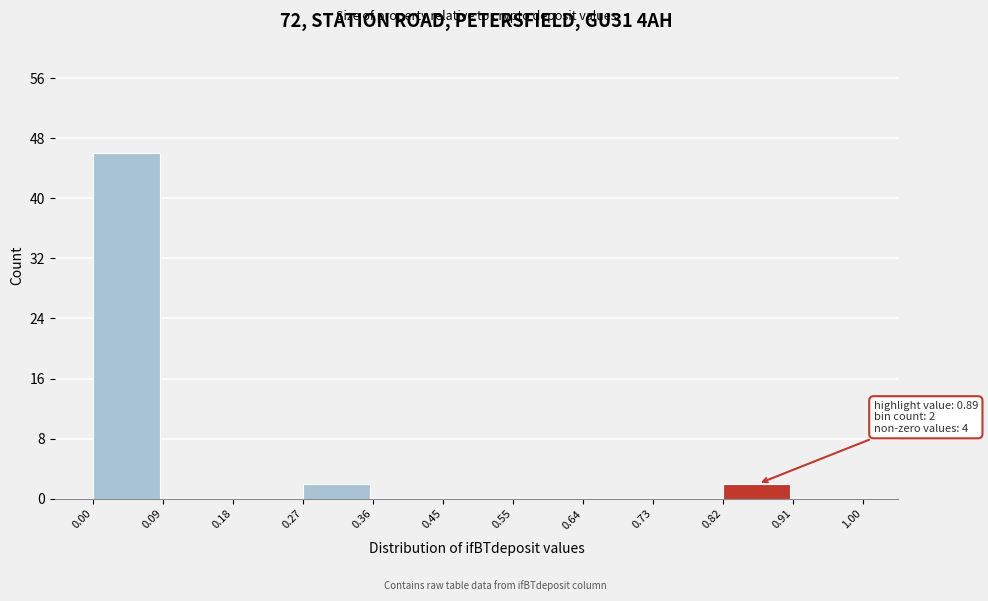

Which range on the x-axis has the tallest bar?

0.00 to 0.09